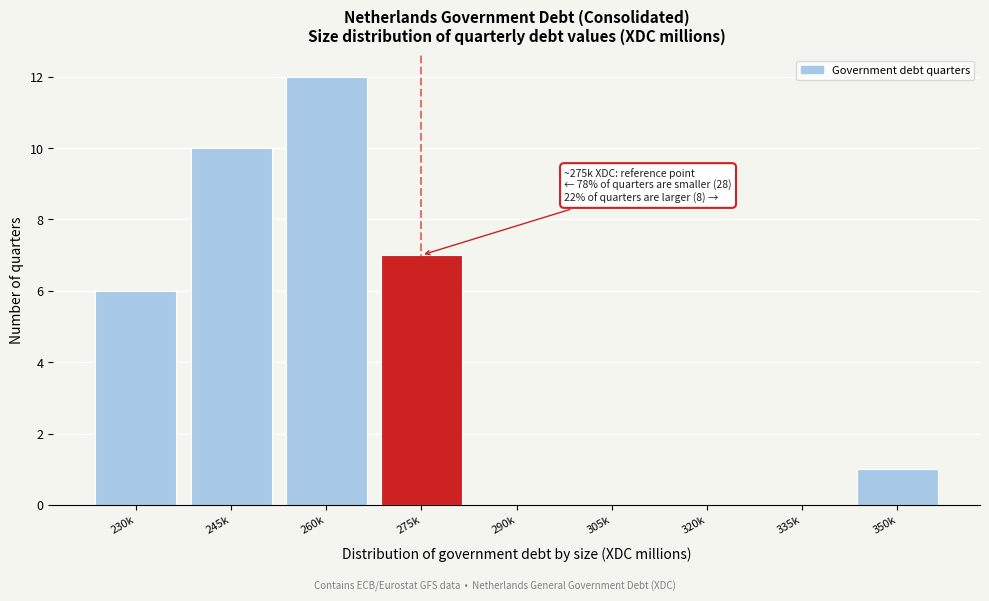

Reading left to right, what are all the values shown in this chart?

230k=6	245k=10	260k=12	275k=7	290k=0	305k=0	320k=0	335k=0	350k=1